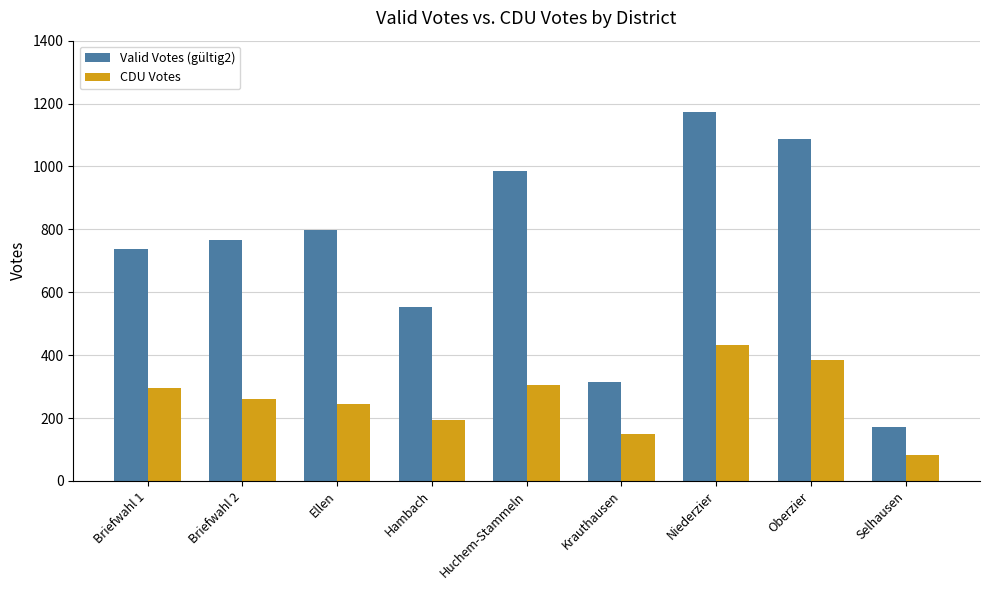

Which series changed the most between Huchem-Stammeln and Niederzier?

Valid Votes (gültig2)